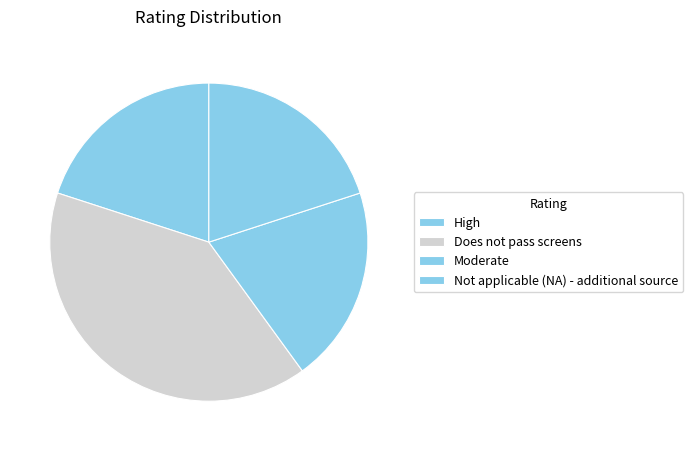

To the nearest percent, what is the difference between the largest and smallest slice percentages?

20%